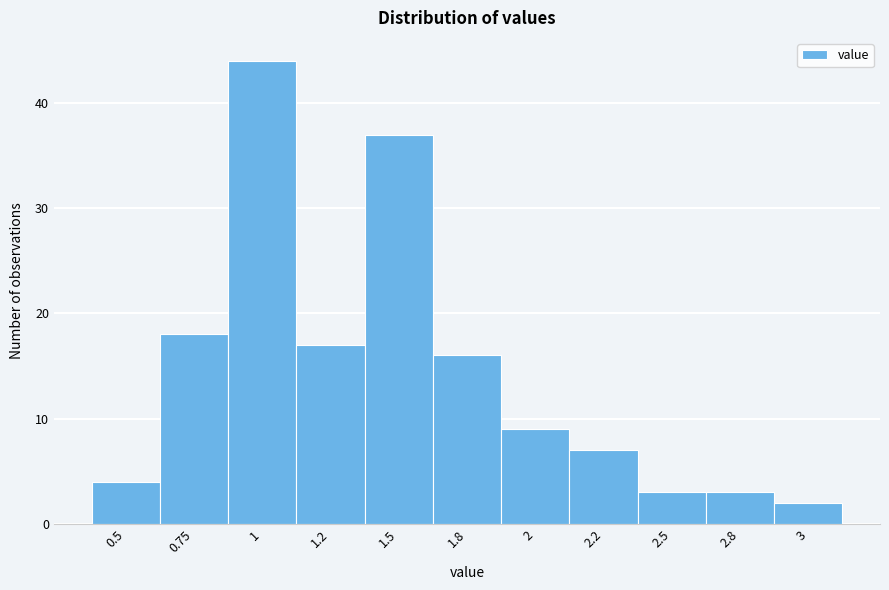

Reading left to right, what are all the values shown in this chart?

0.5=4	0.75=18	1=44	1.2=17	1.5=37	1.8=16	2=9	2.2=7	2.5=3	2.8=3	3=2